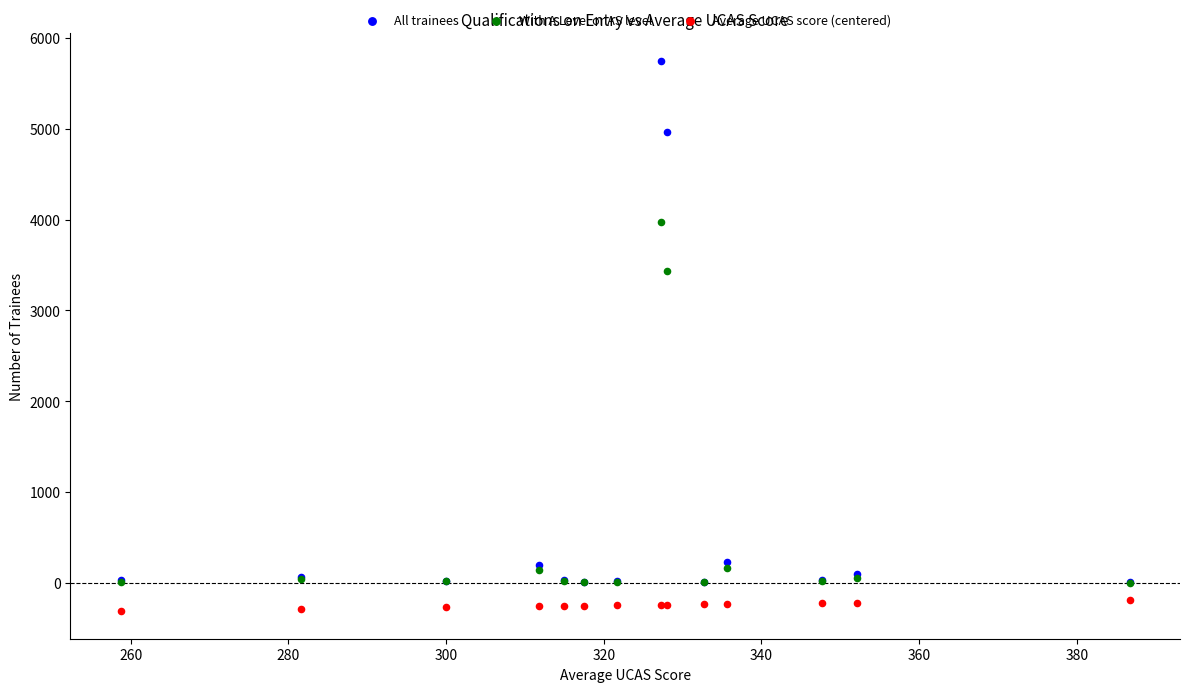

What are all the series names shown in the legend?

All trainees, With A Level or AS level, Average UCAS score (centered)